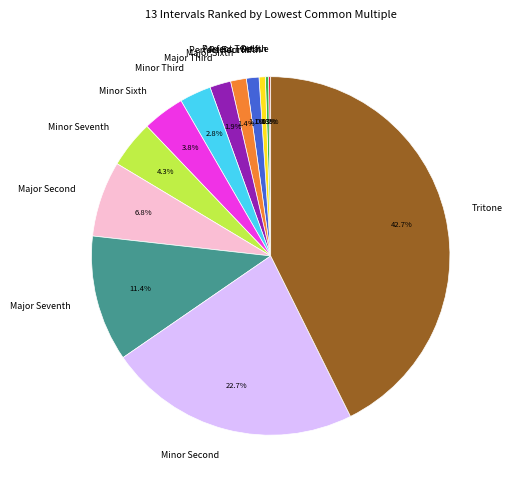

What is the largest slice in the pie chart?

Tritone